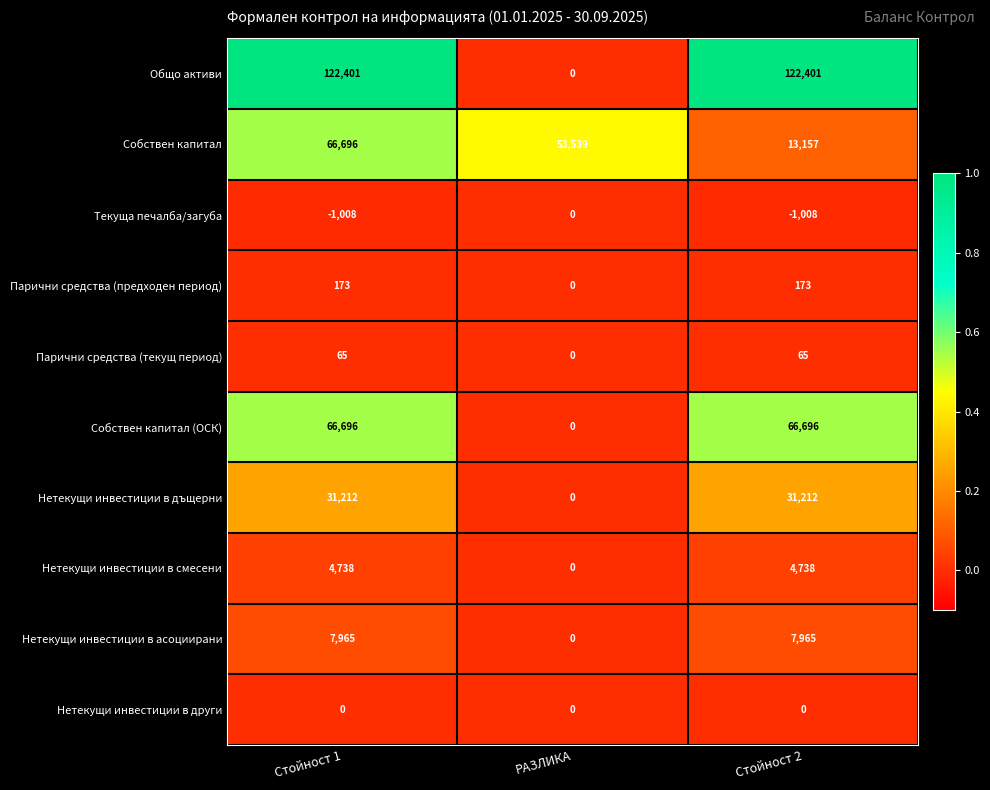

Which series has the largest total across all categories?

Общо активи